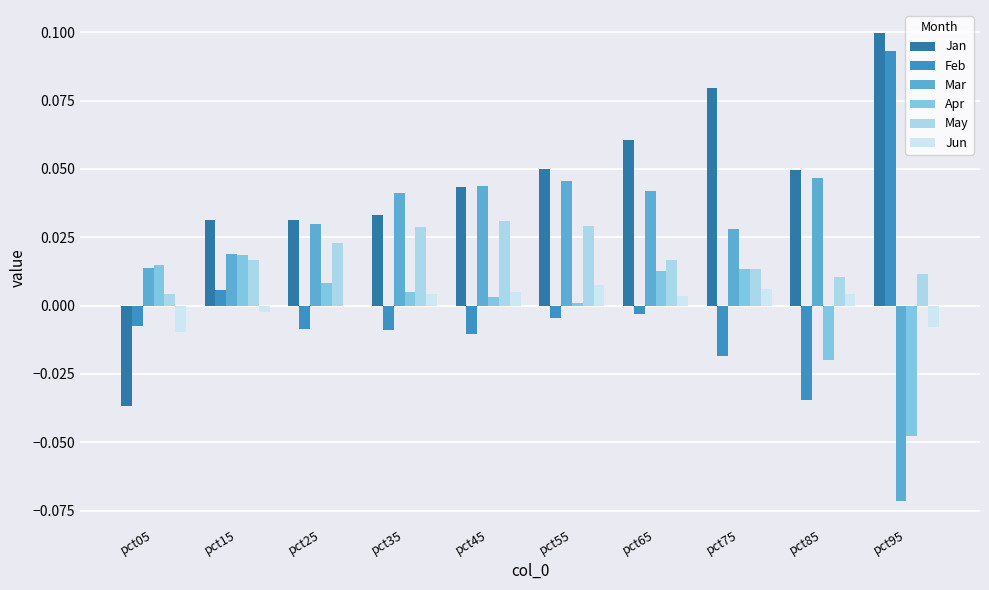

How many data points does each series have?

10